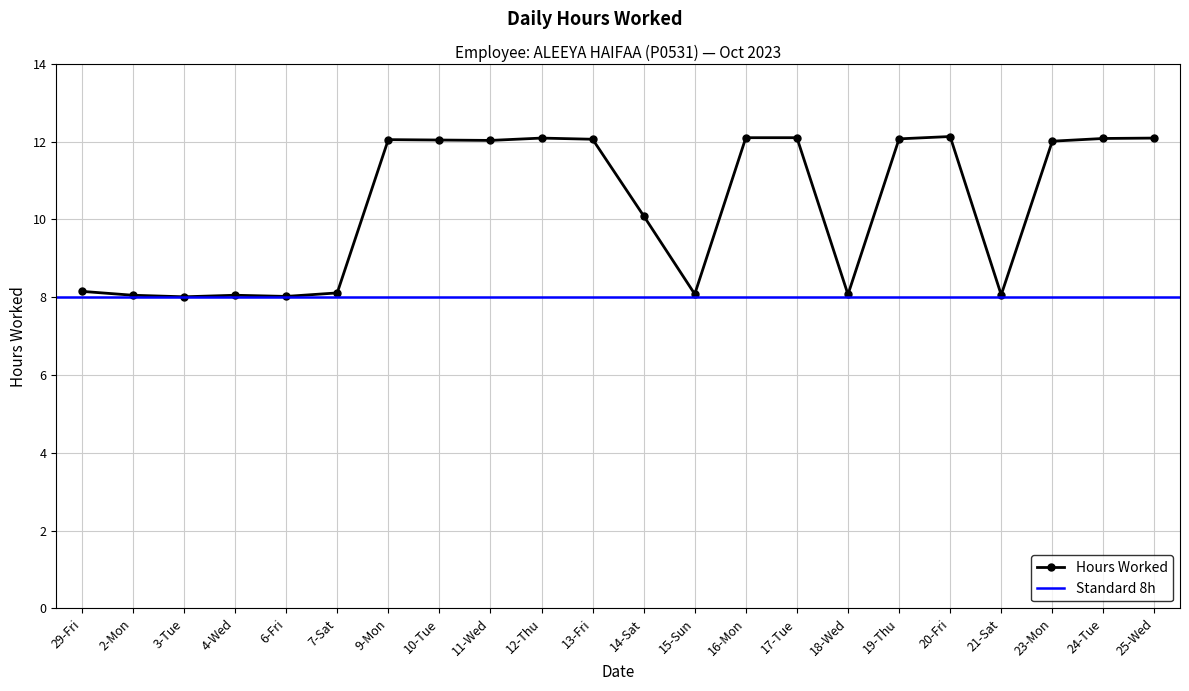

How many points are lower than both their immediate neighbors (excluding endpoints)?

6